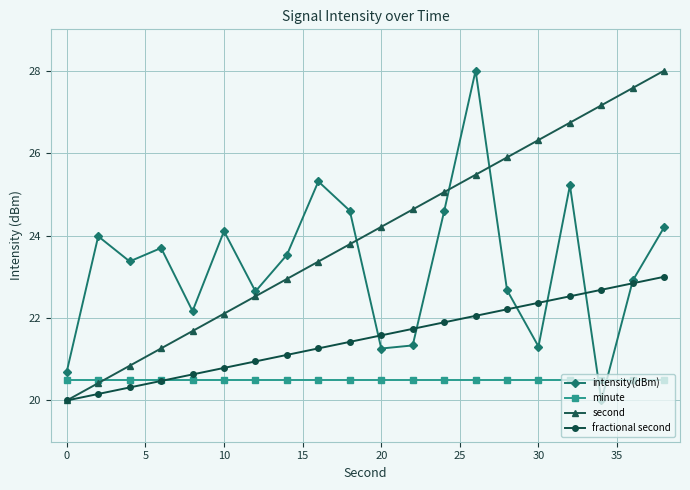

What is the highest value of the minute series?

20.5